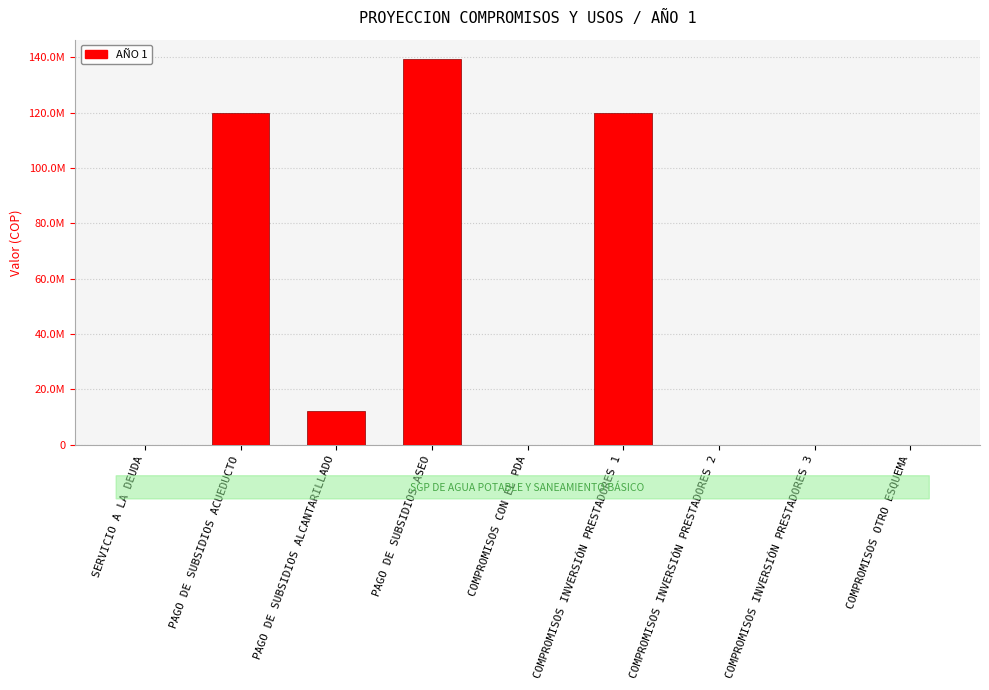

What is the difference between the maximum and minimum values?

139368648